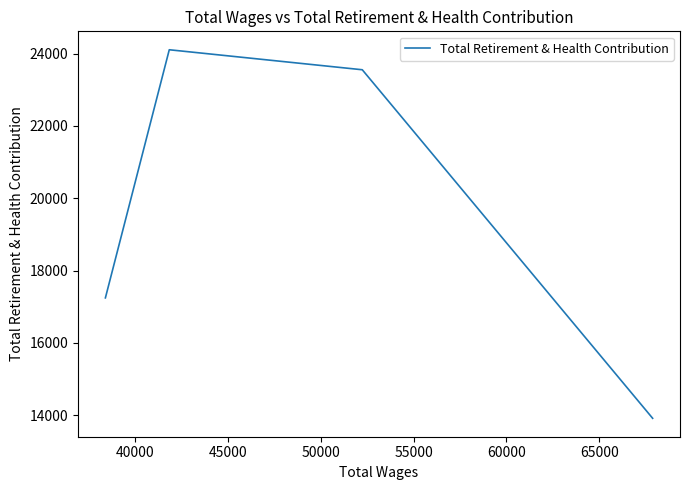

What is the greatest value displayed?

24108